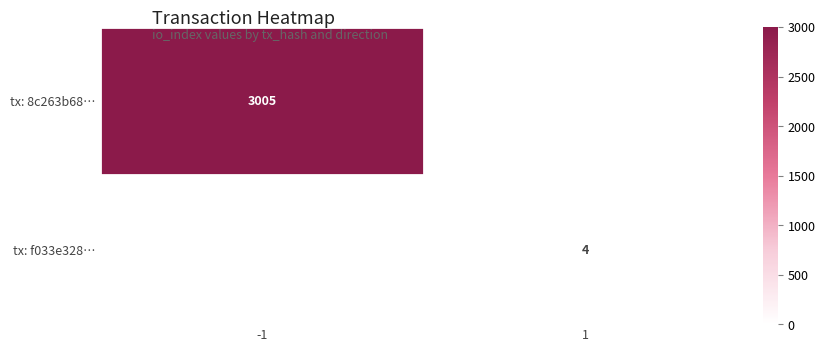

Is it true that tx: f033e328… equals 6.1 at 1?

False